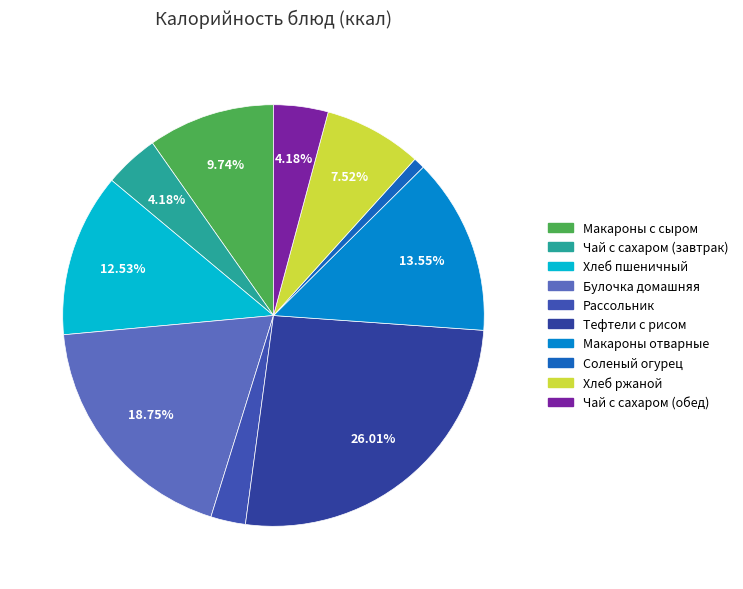

The Булочка домашняя slice represents 11% of the pie. True or false?

False